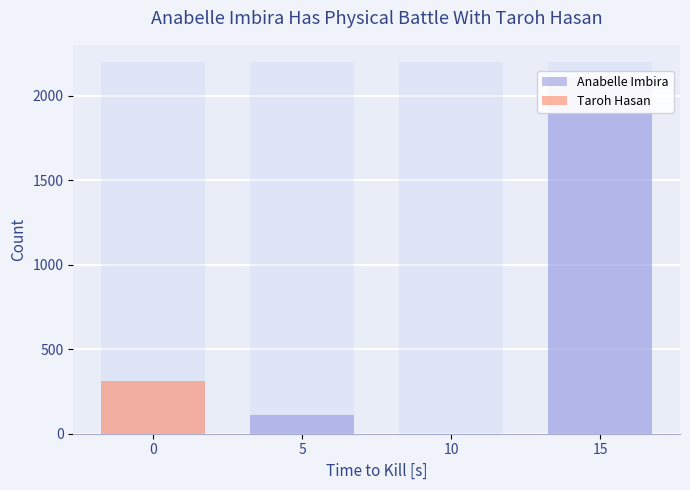

At which label is Anabelle Imbira closest to 1055?

5